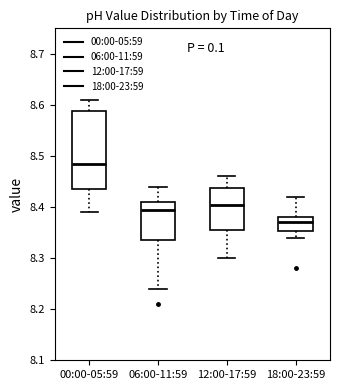

Where does the lower whisker of the box for 06:00-11:59 end on the y-axis? The values are not printed on the chart, so give them approximately, as read against the axis.

8.24